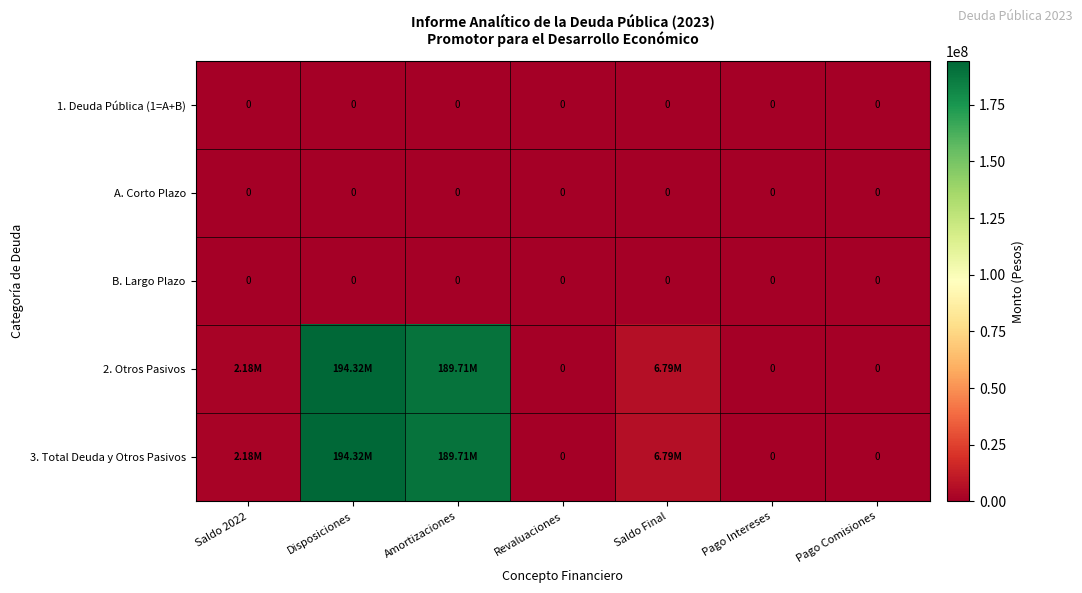

What is the maximum value shown in the chart?

194319153.9